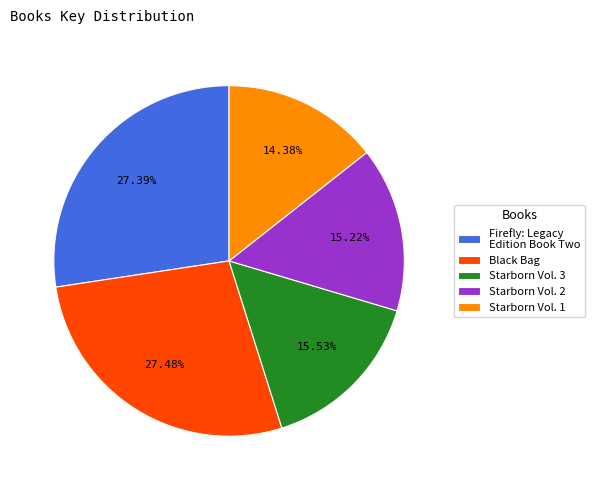

What percentage do Starborn Vol. 2 and Black Bag together represent?

42.7%